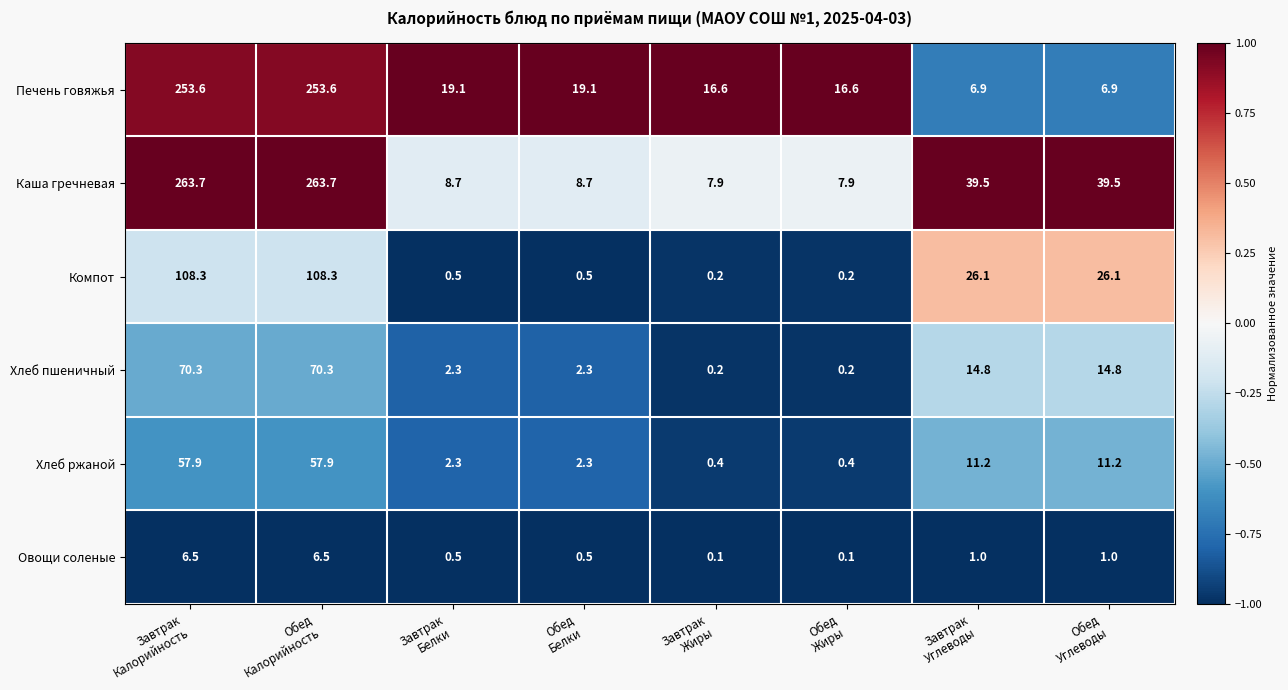

Which series has the largest range (max minus min)?

Каша гречневая